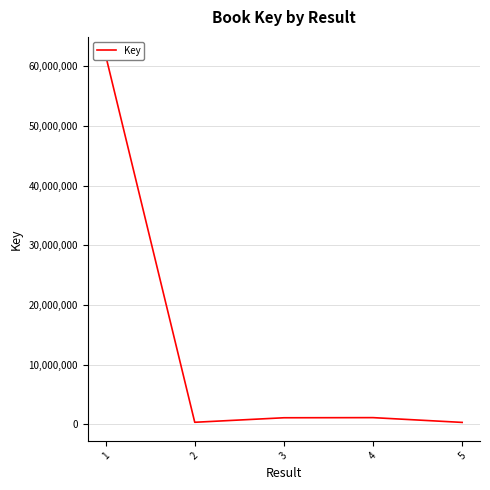

Read the value at 2, to the nearest 10.

336480